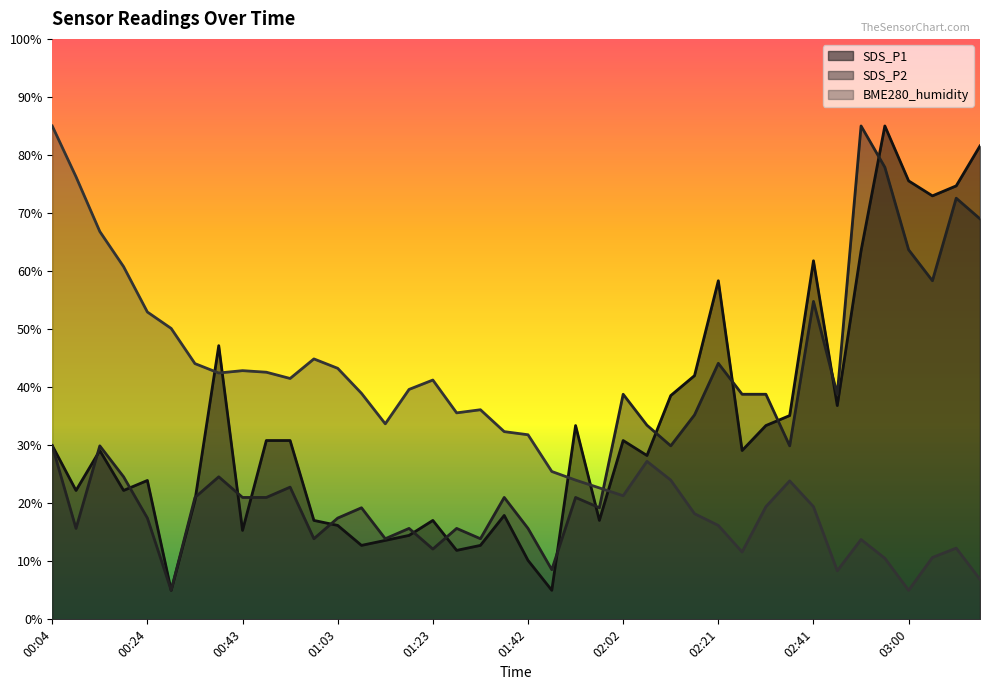

Where is the first local minimum for SDS_P2?

00:09